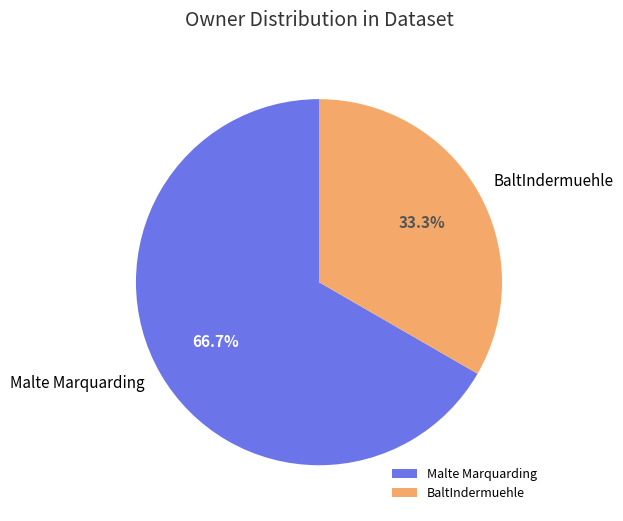

Which slice is the largest?

Malte Marquarding